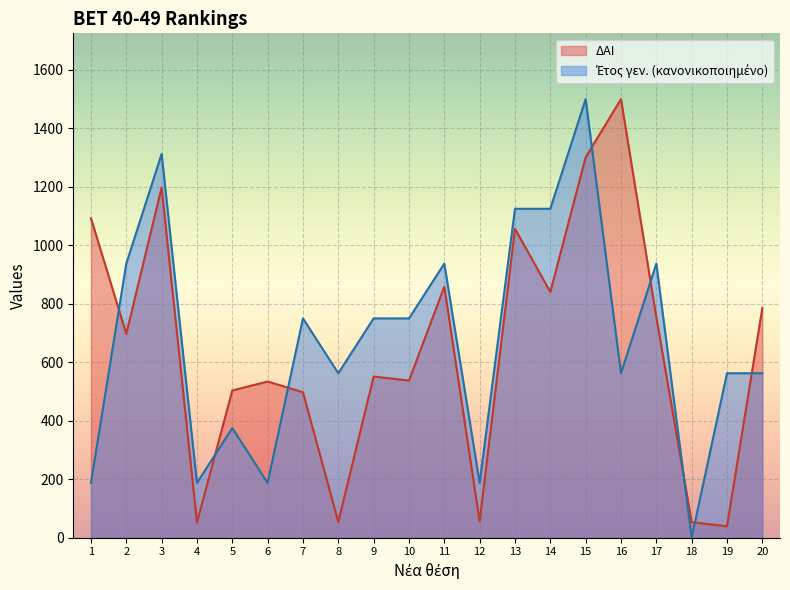

List the labels in order of ΔΑΙ value, smallest first.

19, 4, 18, 8, 12, 7, 5, 6, 10, 9, 2, 17, 20, 14, 11, 13, 1, 3, 15, 16